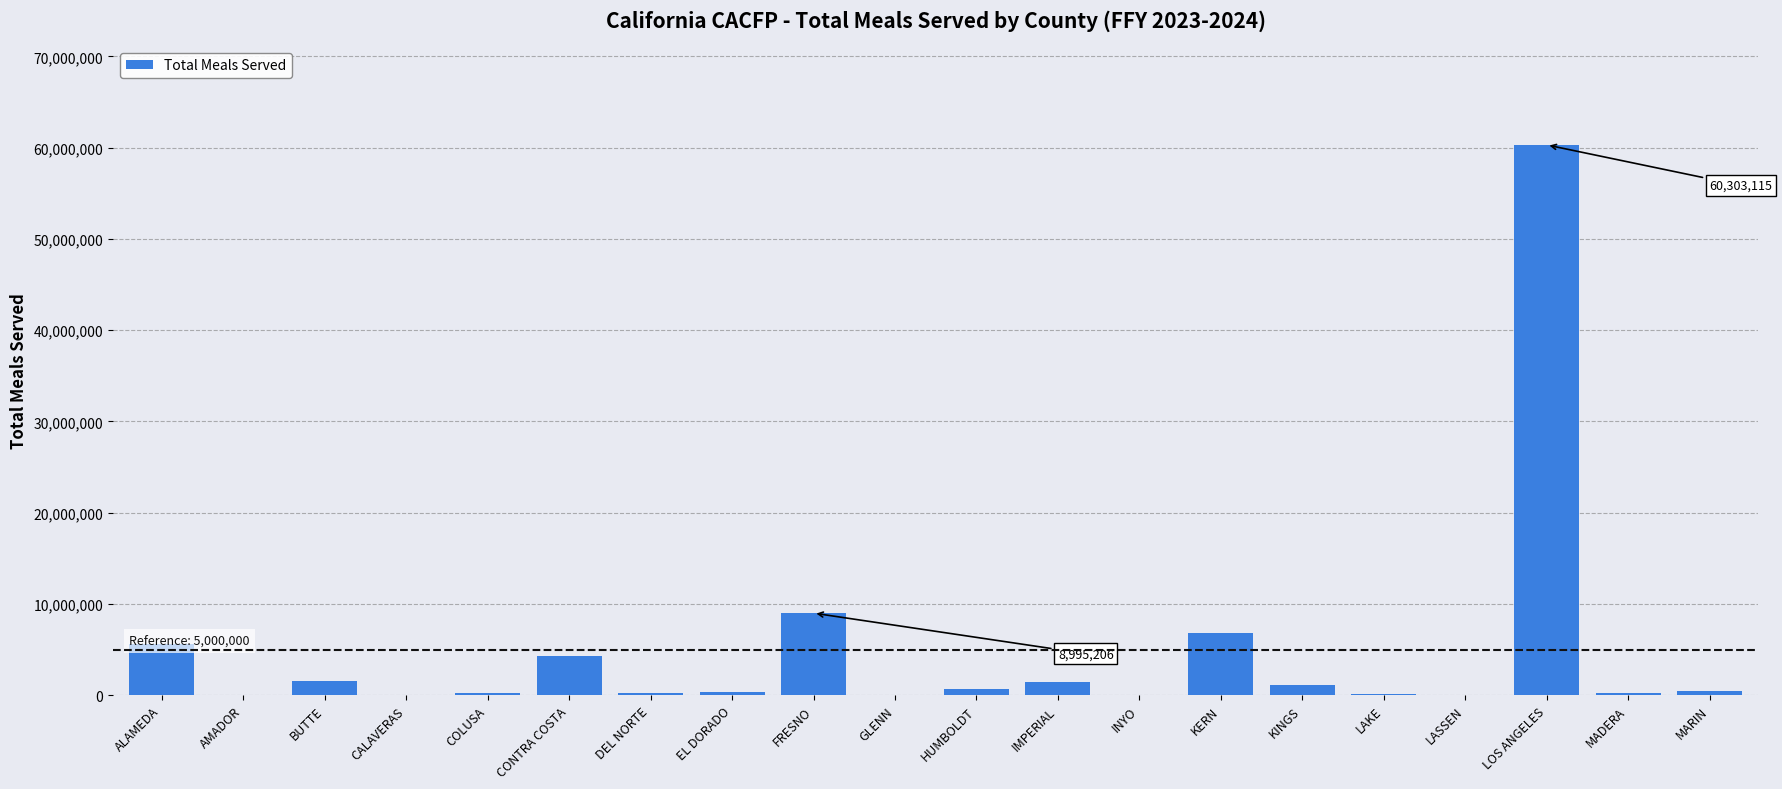

What is the maximum value shown in the chart?

60303115